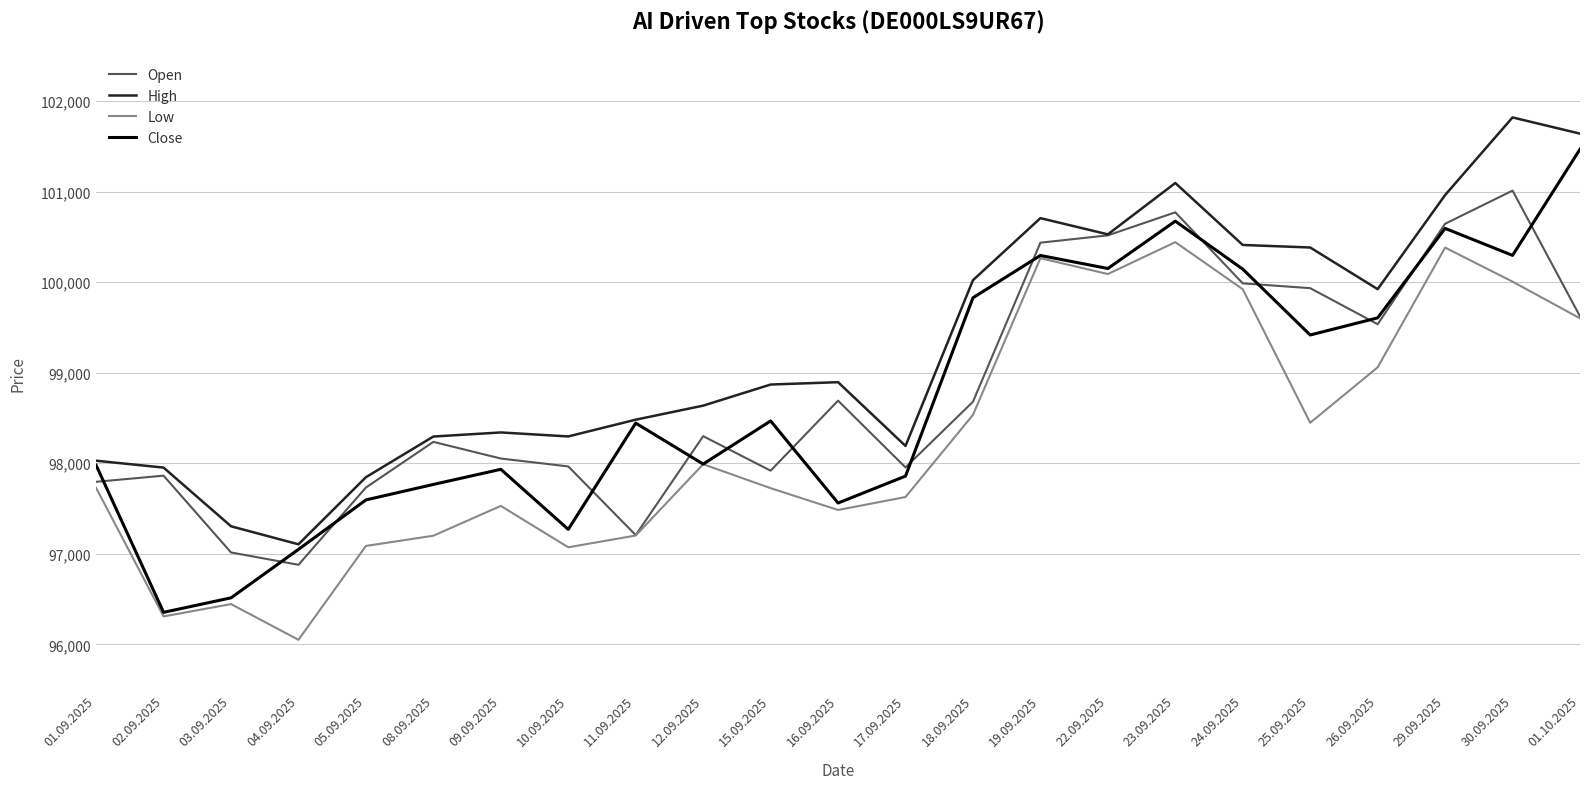

What is the total value across all series at 01.10.2025?

402328